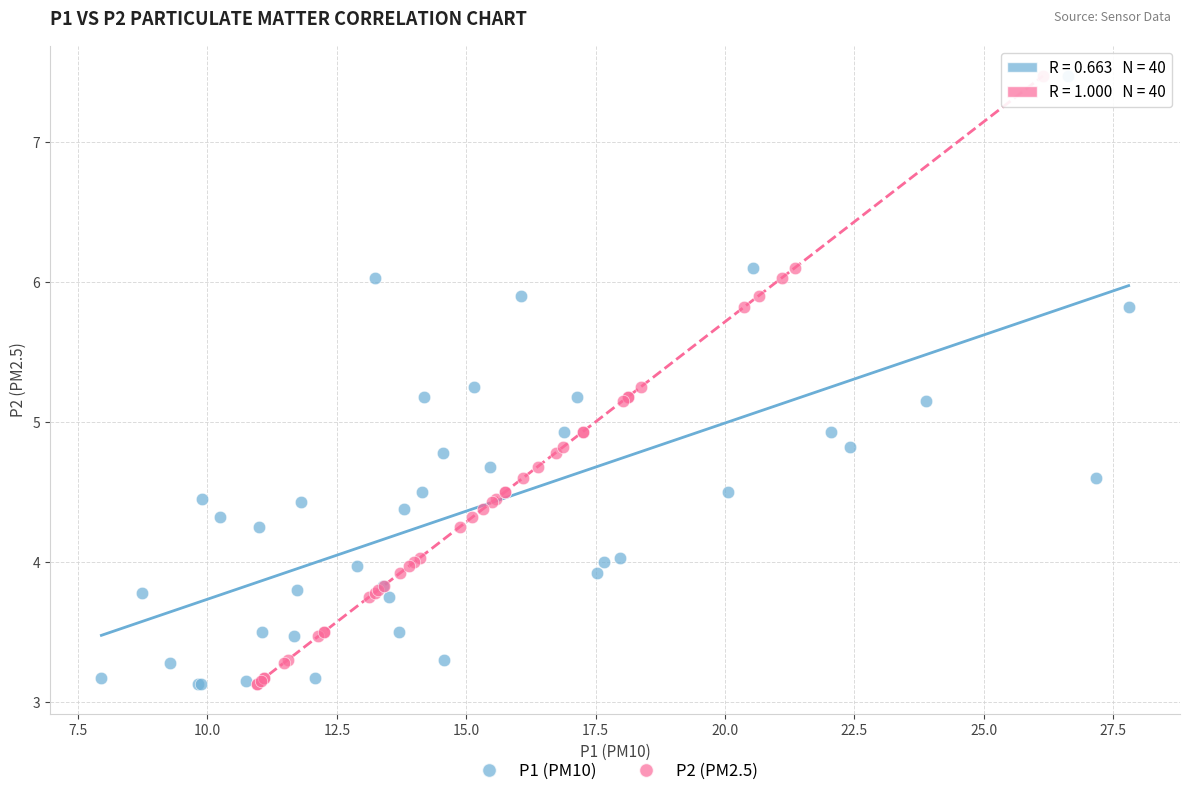

What are all the series names shown in the legend?

P1 (PM10), P2 (PM2.5)